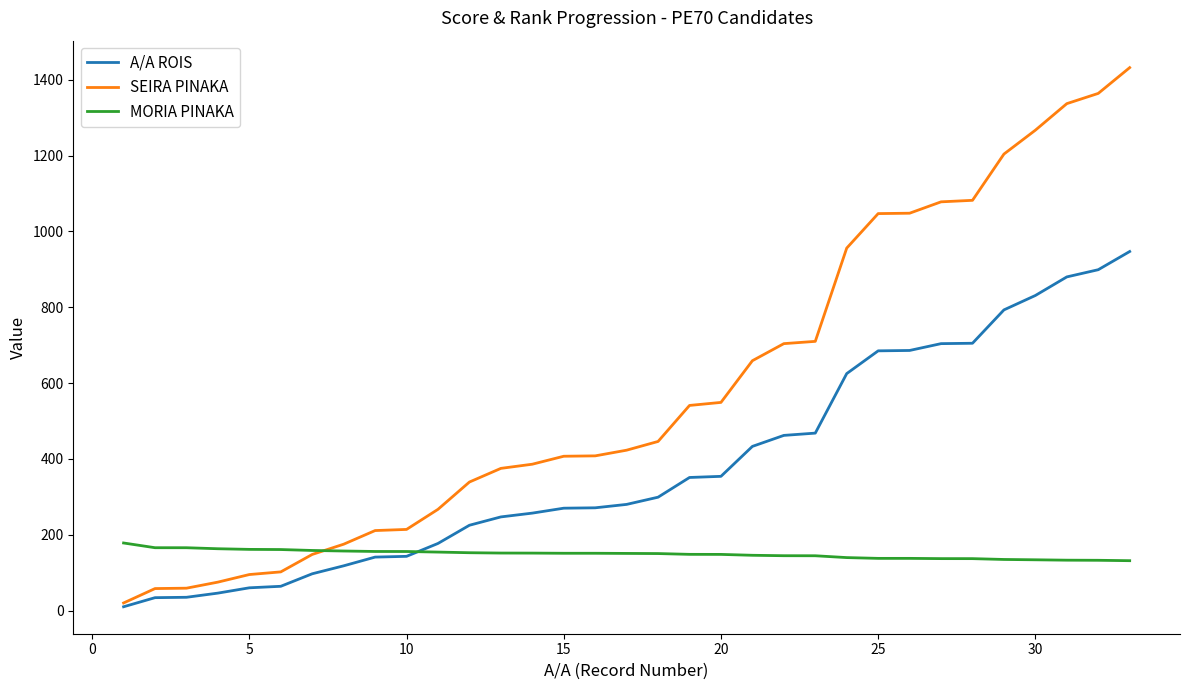

What is the maximum value for A/A ROIS?

947.0